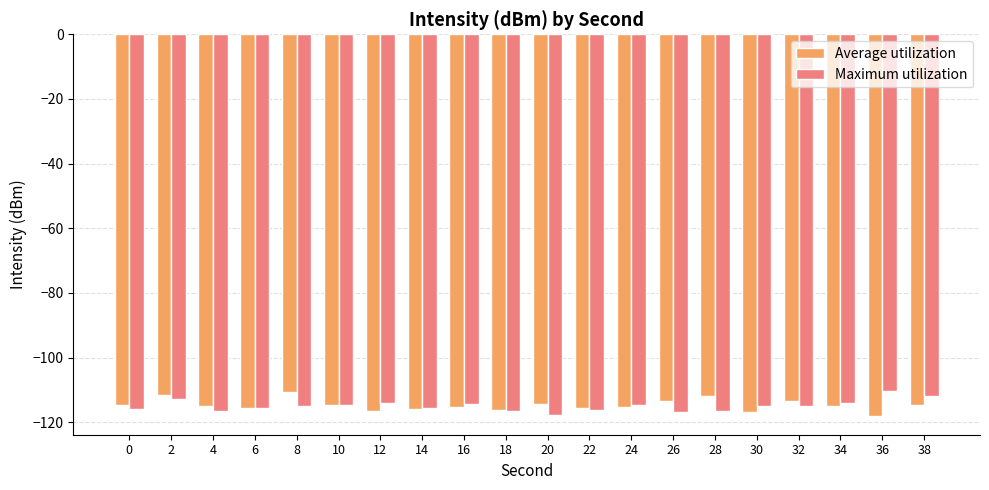

What is the difference between the maximum and minimum values in the Maximum utilization series?

7.4